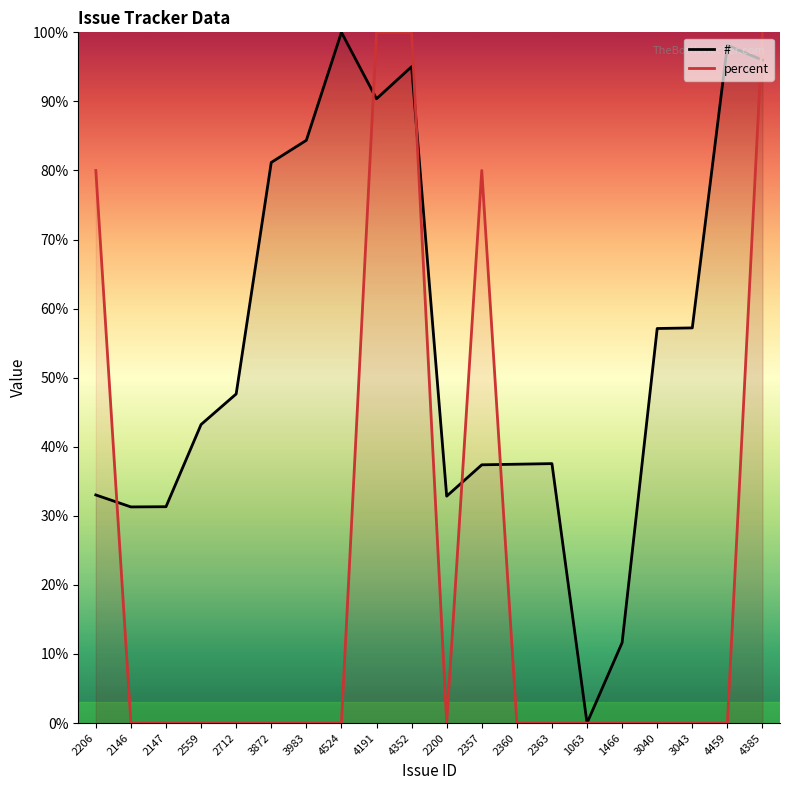

Rank the series at 2146 from highest to lowest value.

#, percent